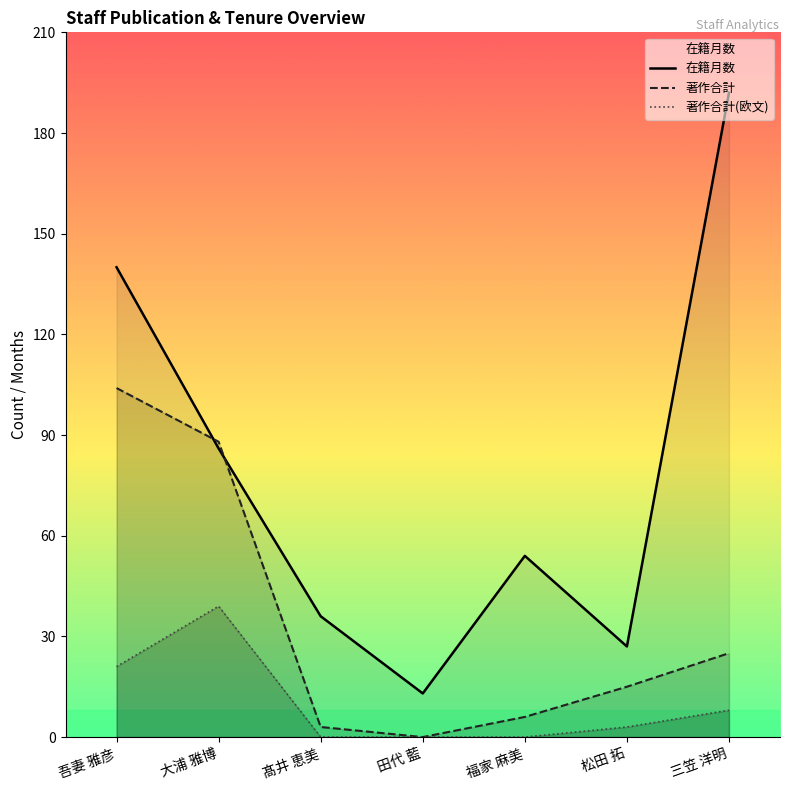

Which has a higher value, 福家 麻美 or 大浦 雅博?

大浦 雅博